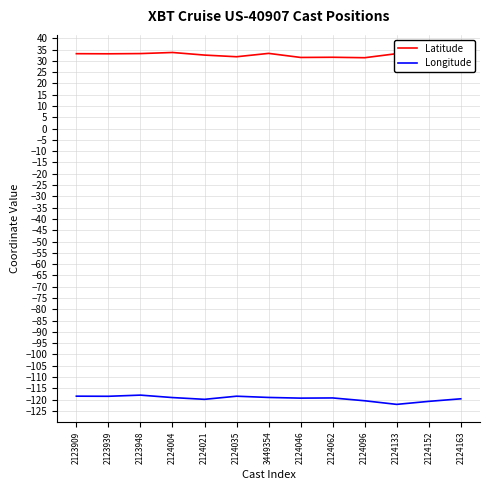

What position from the right is 2124021?

9